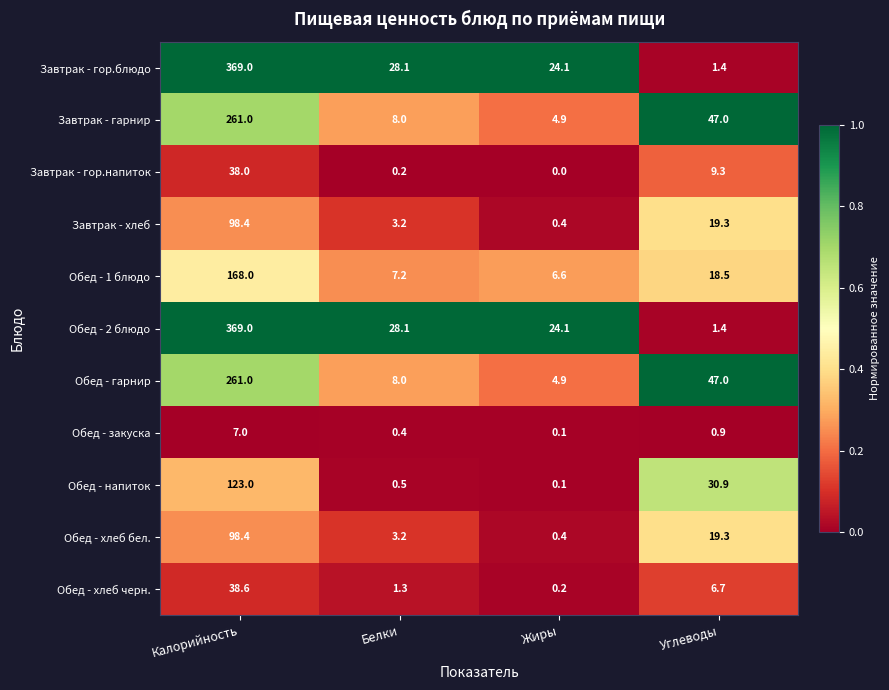

What is the approximate value of Обед - хлеб бел. at Белки?

3.2